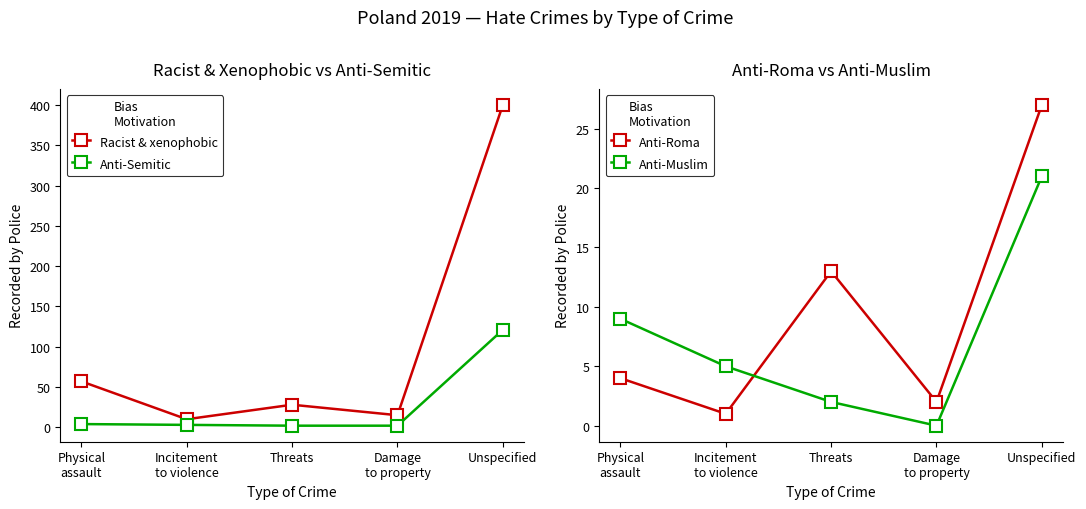

Reading right to left, transcribe all the data shown in this chart.

Racist & xenophobic: 400	15	28	10	57
Anti-Semitic: 121	2	2	3	4
Anti-Roma: 27	2	13	1	4
Anti-Muslim: 21	0	2	5	9